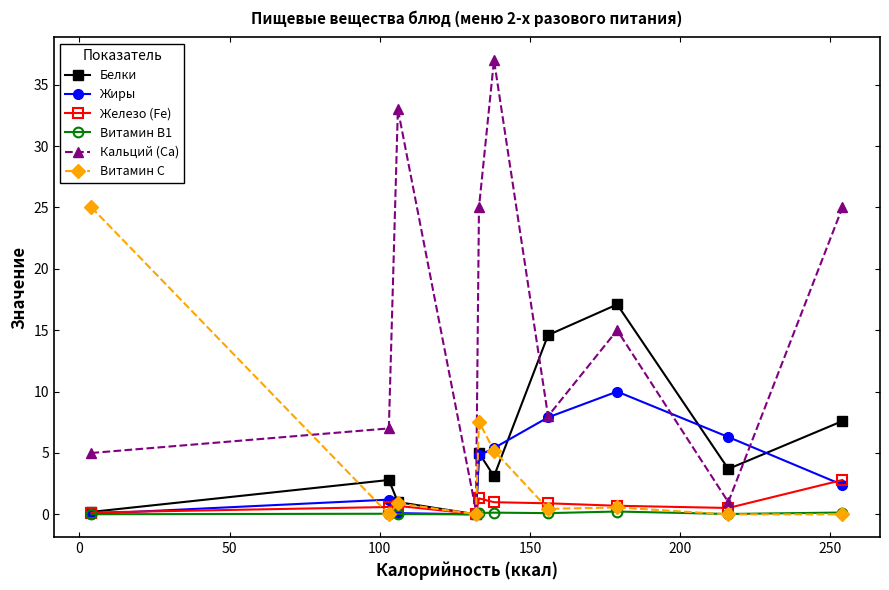

Which series has the largest range (max minus min)?

Кальций (Ca)